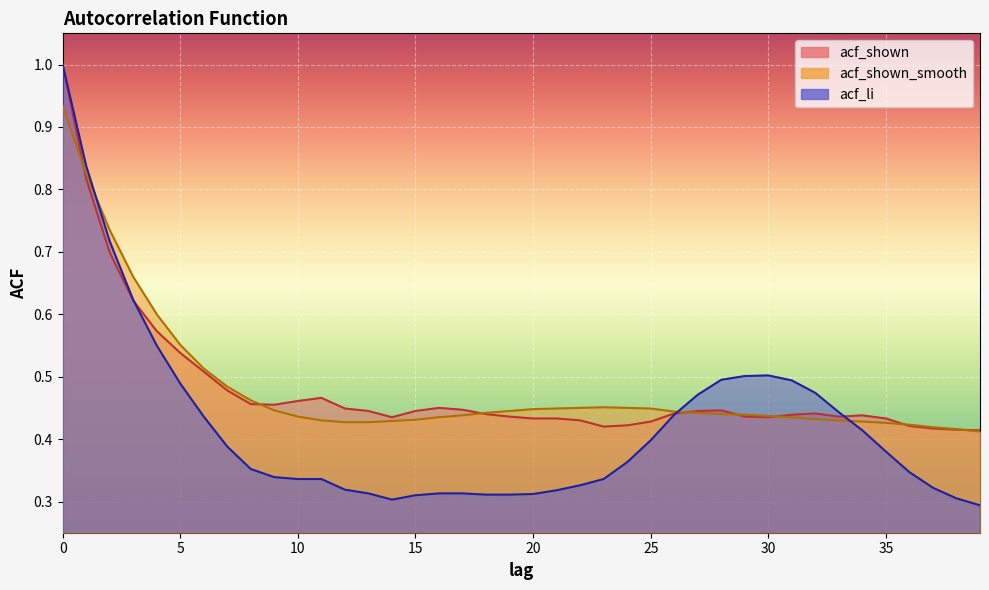

Does the chart display data point markers on the line(s)?

No